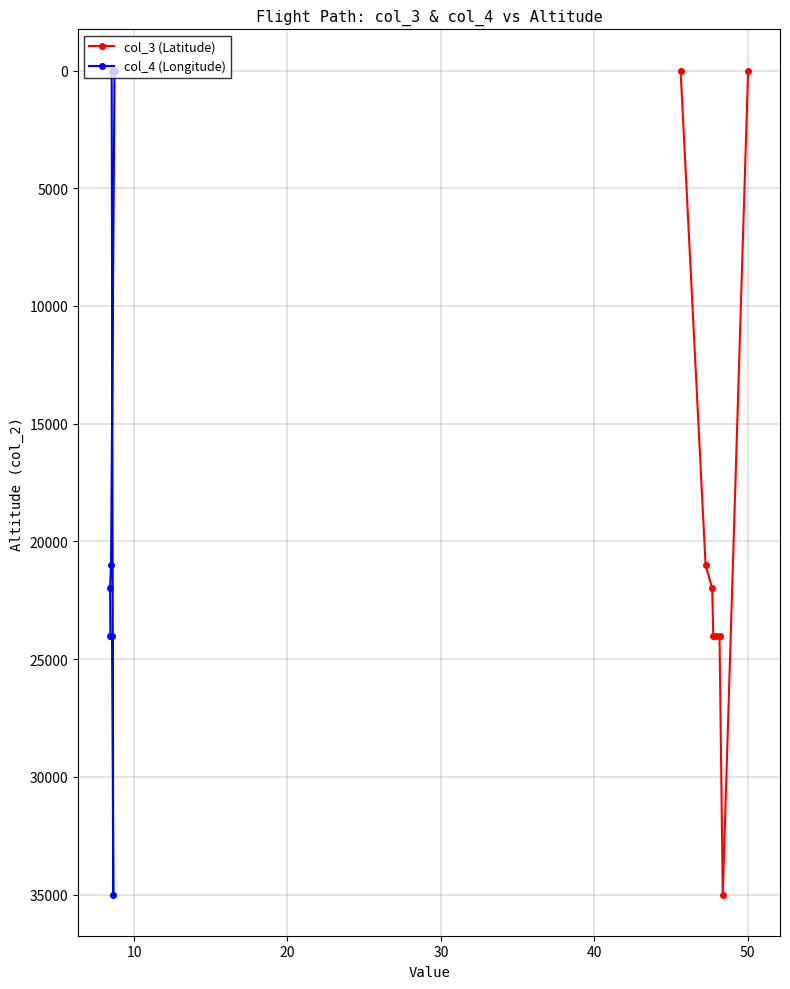

True or false: col_3 (Latitude) and col_4 (Longitude) cross at least once.

False